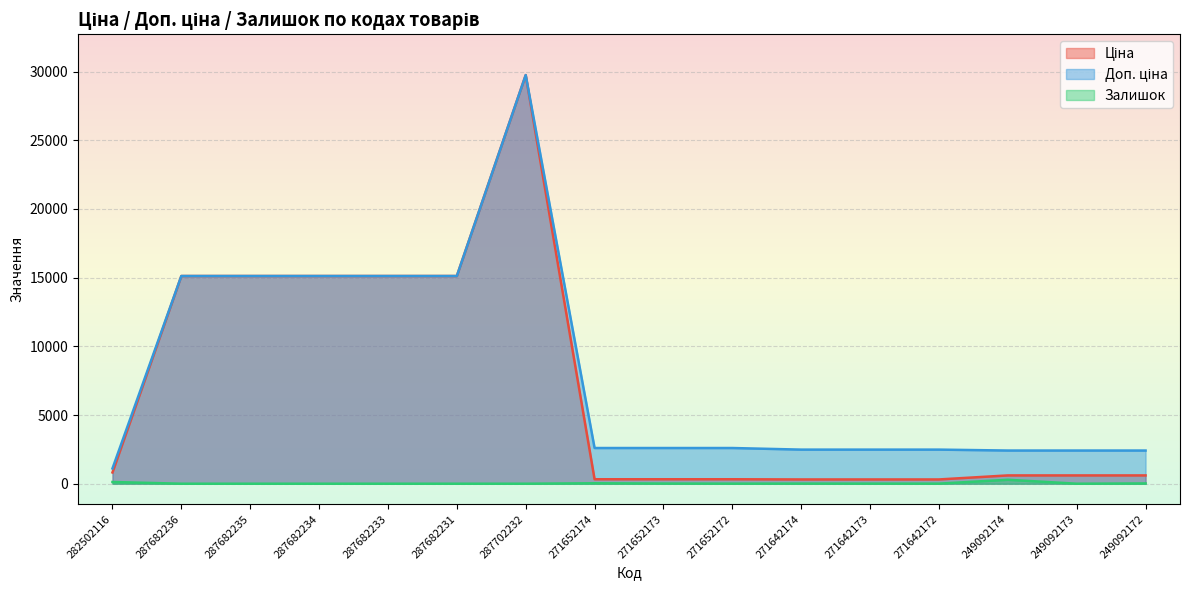

Is the value of Залишок at 271642173 greater than the value of Ціна at 271642173?

No